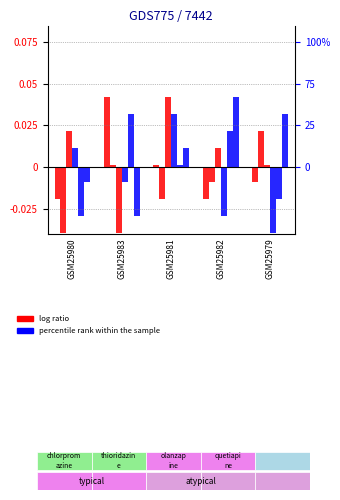

What is the spread (max minus min) of values at GSM25983?

0.1